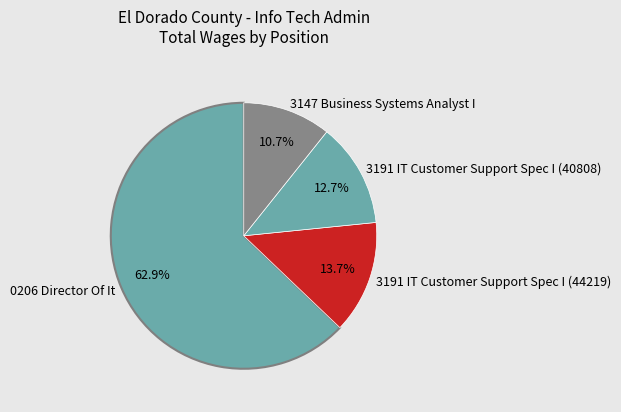

How many segments does this pie chart have?

4